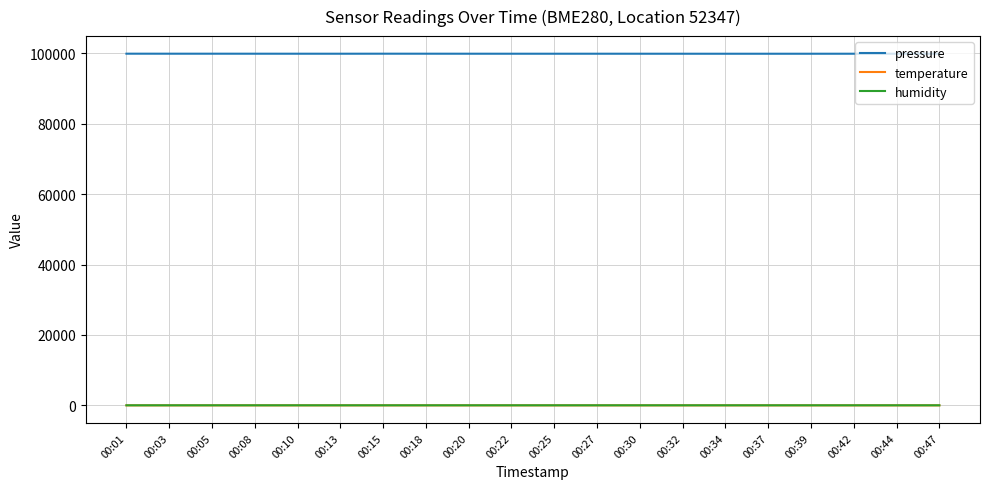

True or false: pressure has more than 1 interior local peaks.

True